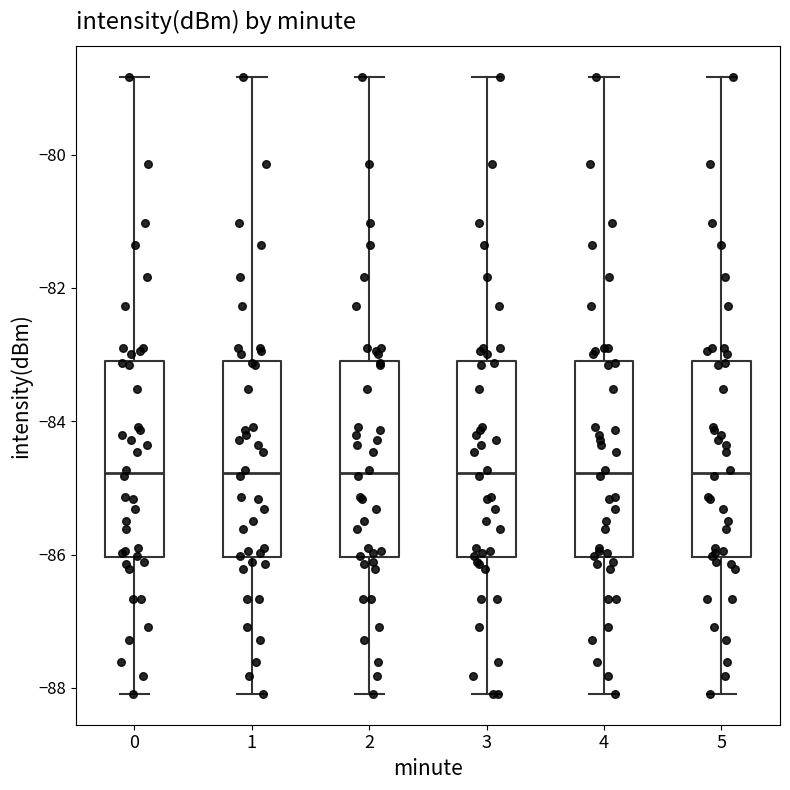

Where does the median line of the box at x = 1 sit on the y-axis? The values are not printed on the chart, so give them approximately, as read against the axis.

-84.8